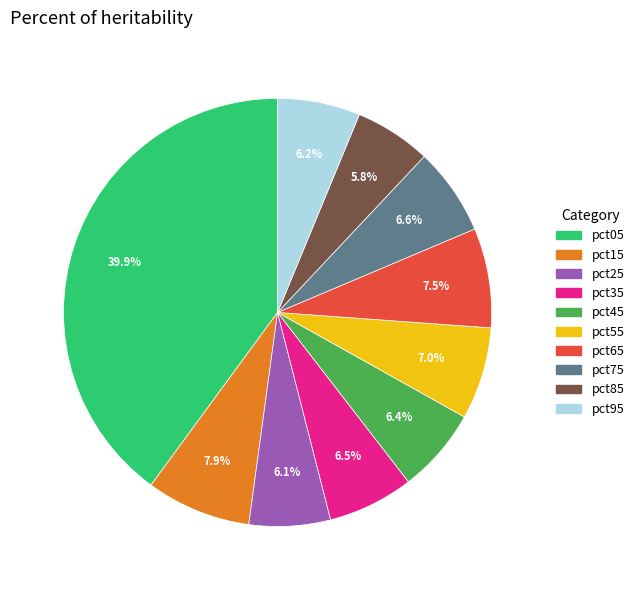

Is it true that pct45 is 6% of the pie?

True